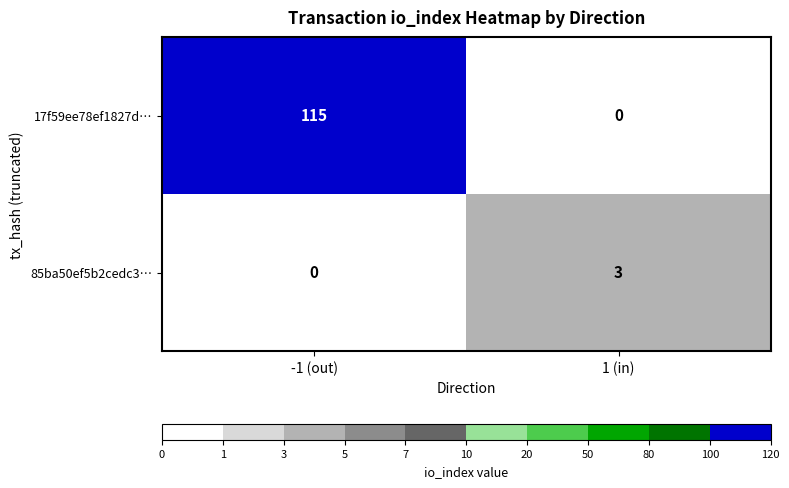

Count the number of data series in this chart.

2